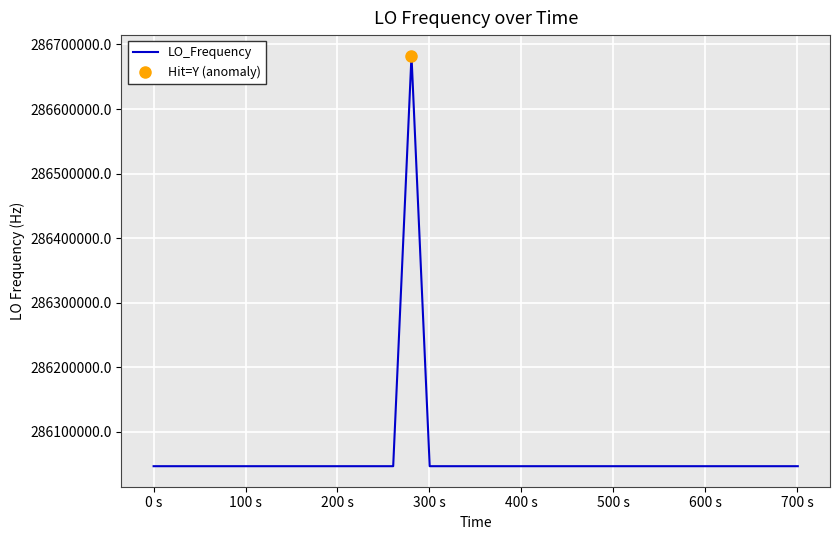

What is the minimum value for LO_Frequency?

286046998.2